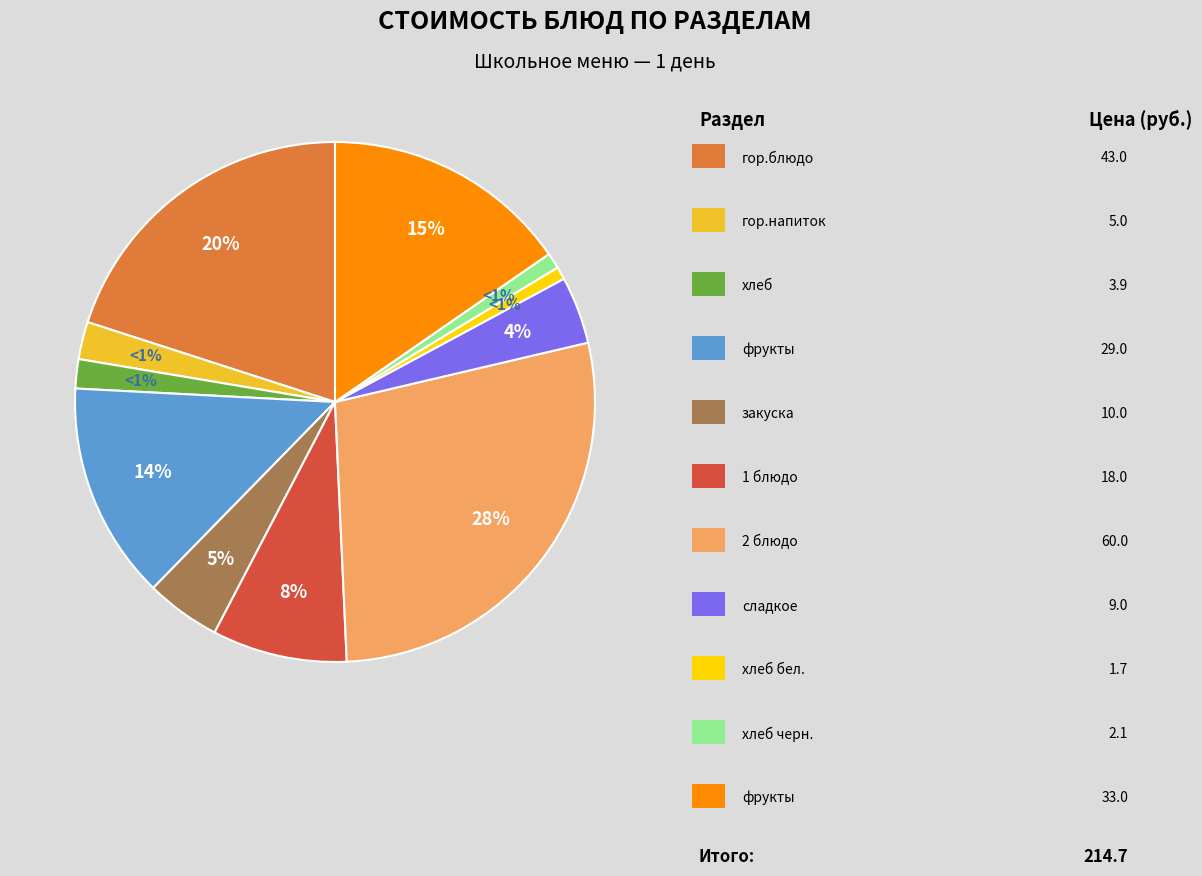

Is 1 блюдо (Обед) the majority of the pie?

No